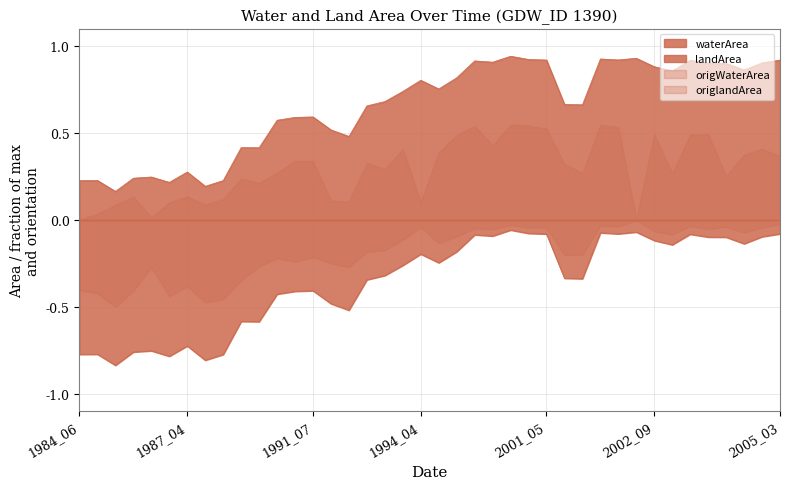

What is the average value of the waterArea series?

0.6